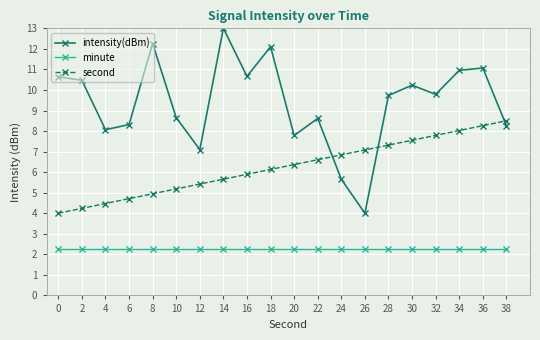

True or false: second has a value of 8.2 at 10.

False